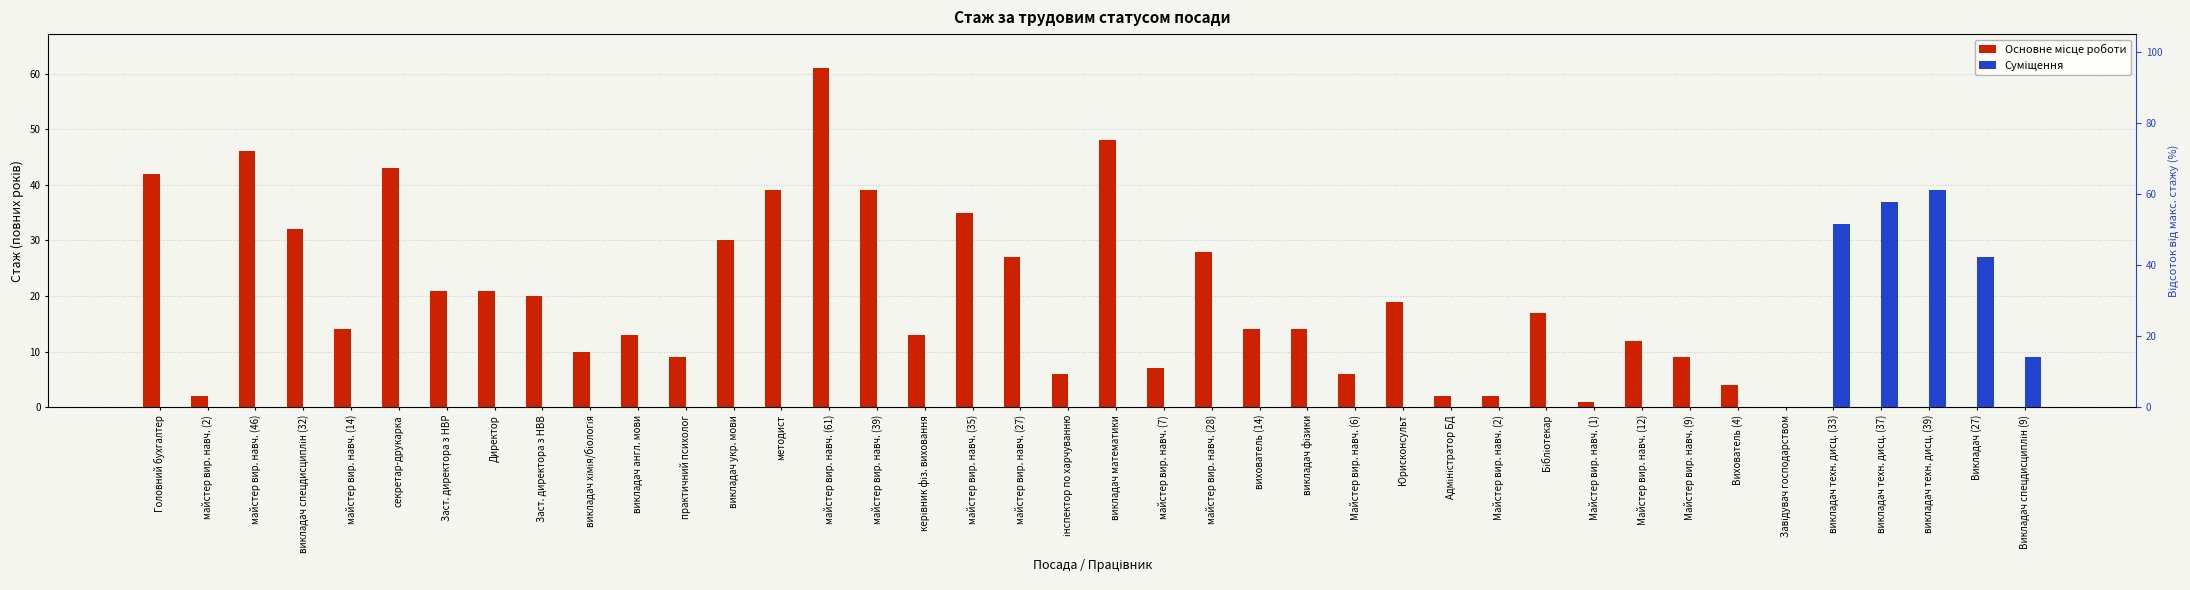

What is the label of the 29th bar from the right?

практичний психолог